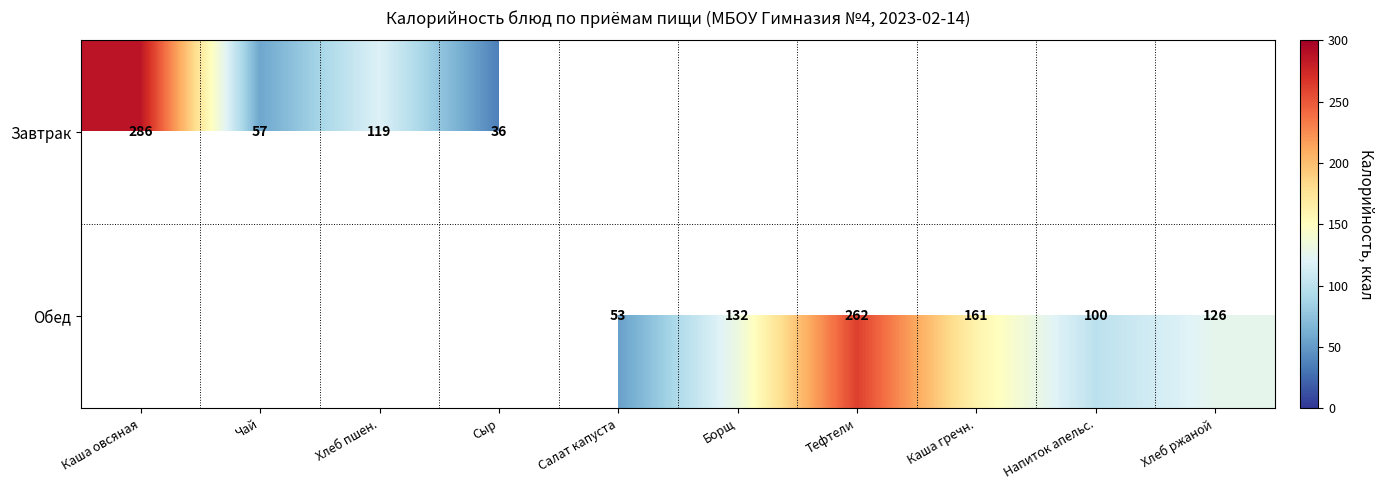

What is the smallest value displayed?

36.0